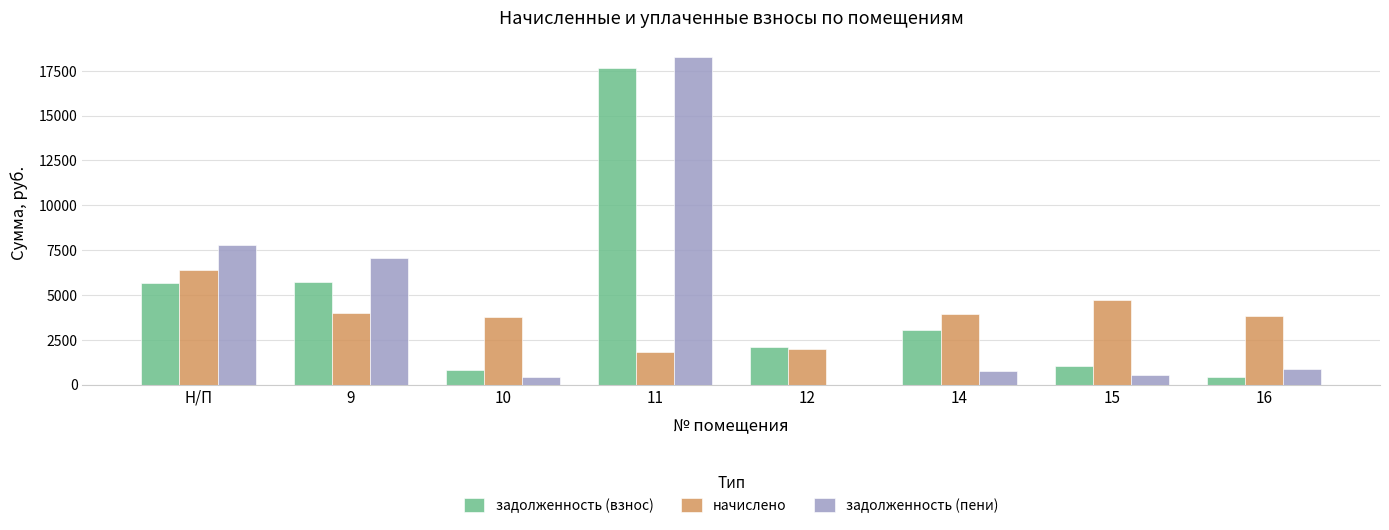

Are the bars grouped side by side (vs. stacked)?

Yes